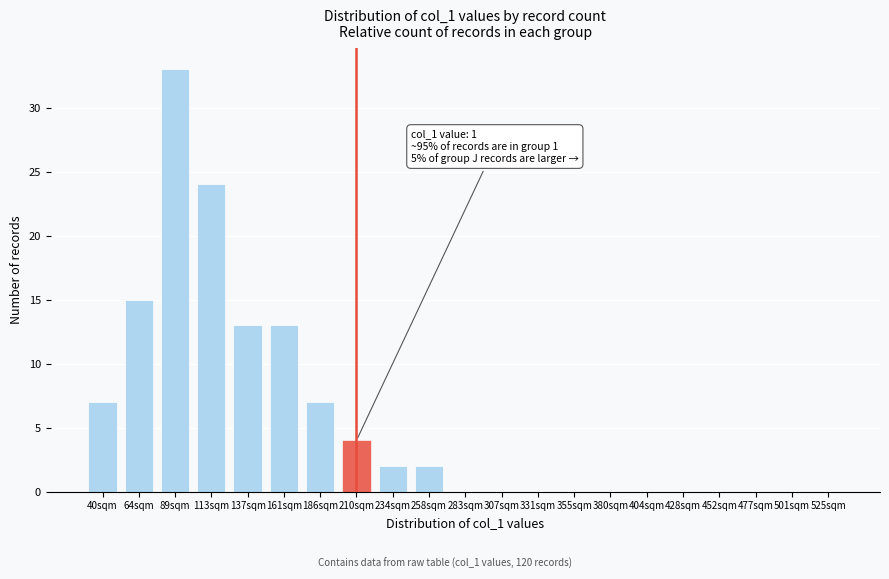

Reading left to right, extract all data points from this chart.

40sqm=7	64sqm=15	89sqm=33	113sqm=24	137sqm=13	161sqm=13	186sqm=7	210sqm=4	234sqm=2	258sqm=2	283sqm=0	307sqm=0	331sqm=0	355sqm=0	380sqm=0	404sqm=0	428sqm=0	452sqm=0	477sqm=0	501sqm=0	525sqm=0